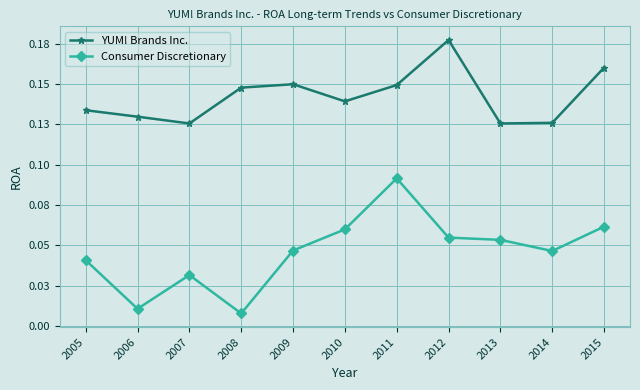

At 2008, list the series in order from largest to smallest.

YUM! Brands Inc., Consumer Discretionary